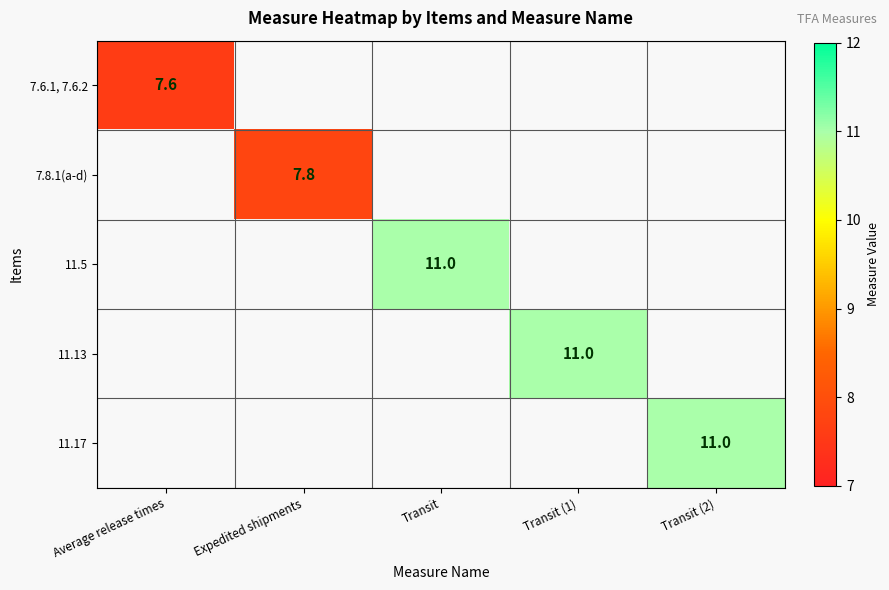

True or false: 7.8.1(a-d) has a value of 7.8 at Expedited shipments.

True